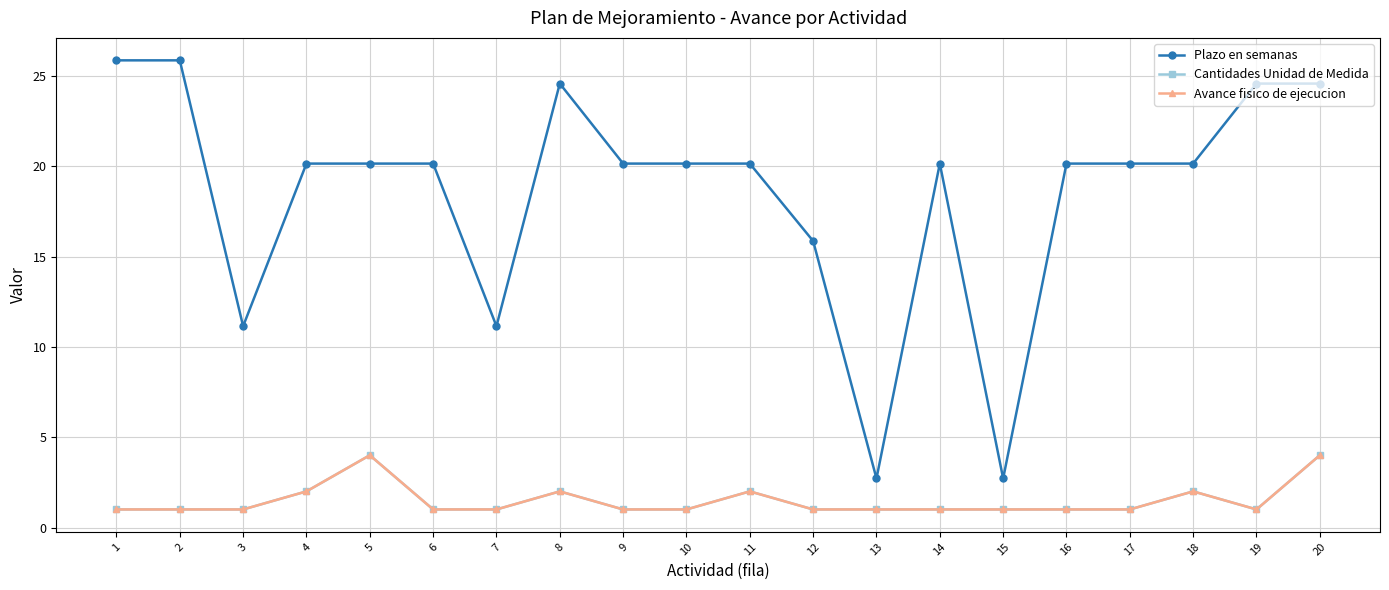

True or false: Plazo en semanas and Avance fisico de ejecucion intersect in this chart.

False